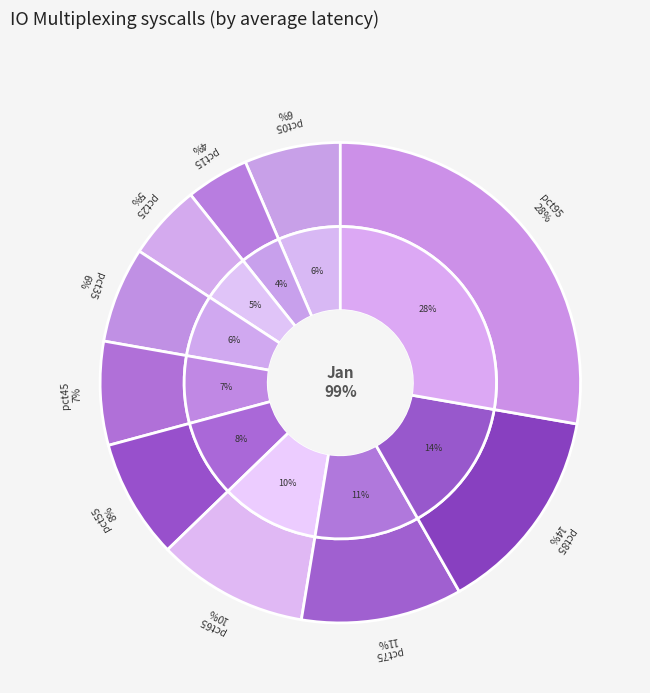

To the nearest percent, what portion does pct95 represent?

28%